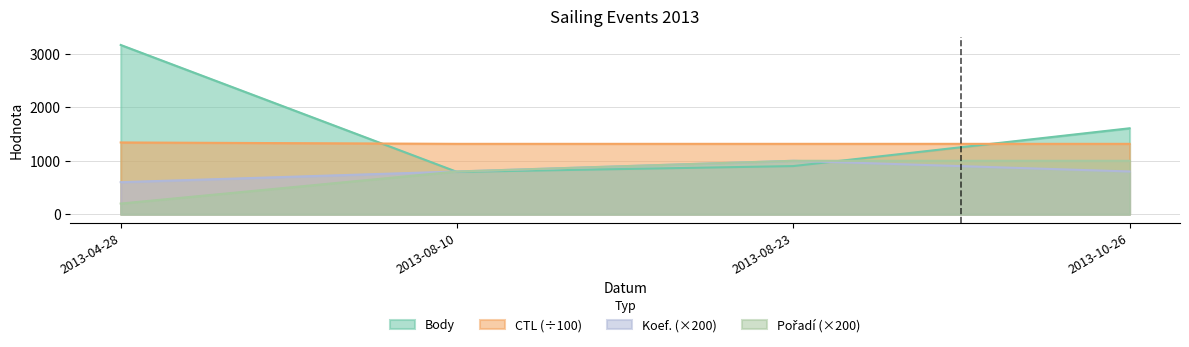

Reading right to left, extract all data points from this chart.

Body: 1608.0	901.0	792.0	3166.0
CTL: 1317.3	1317.2	1317.2	1342.9
Koef.: 800.0	1000.0	800.0	600.0
Pořadí: 1000.0	1000.0	800.0	200.0